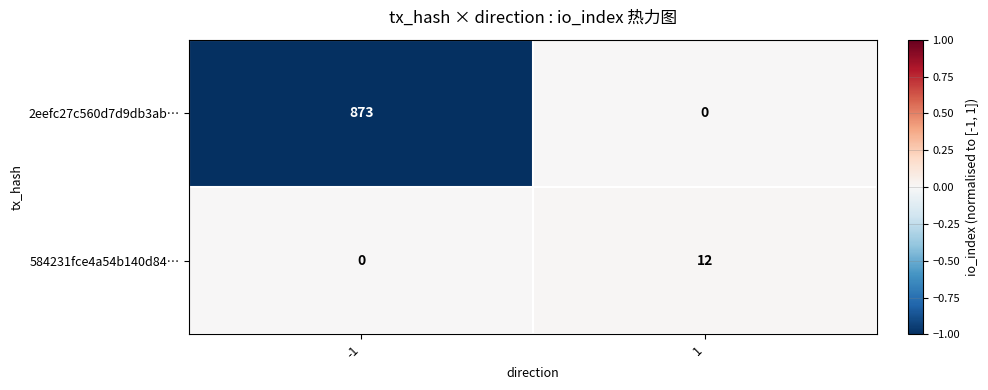

Reading right to left, transcribe all the data shown in this chart.

2eefc27c560d7d9db3ab…: 0	873
584231fce4a54b140d84…: 12	0